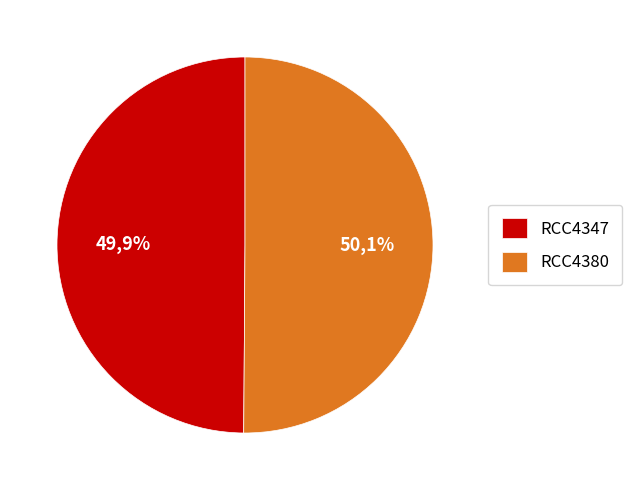

To the nearest percent, what portion does RCC4380 represent?

50%